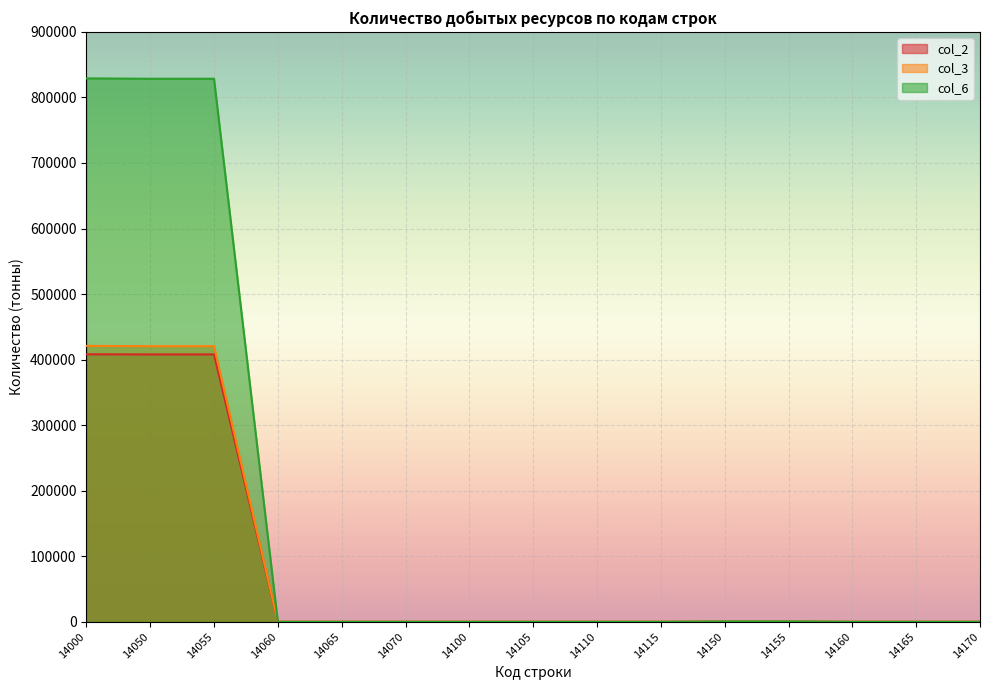

What is the maximum value for col_2?

408123